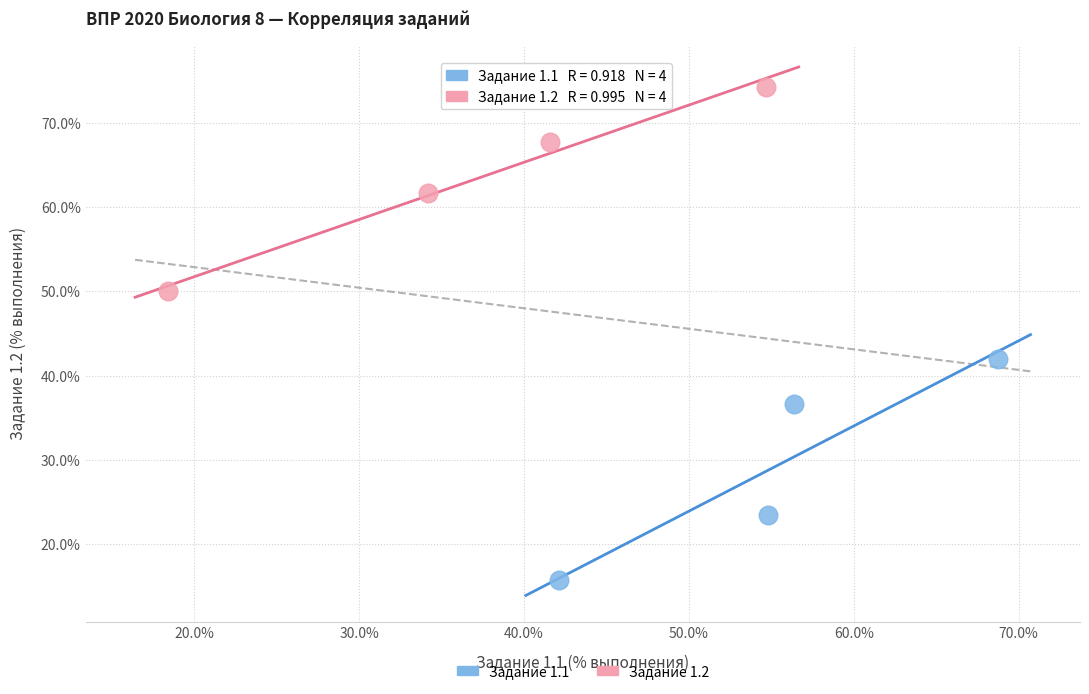

What are all the series names shown in the legend?

Задание 1.1, Задание 1.2